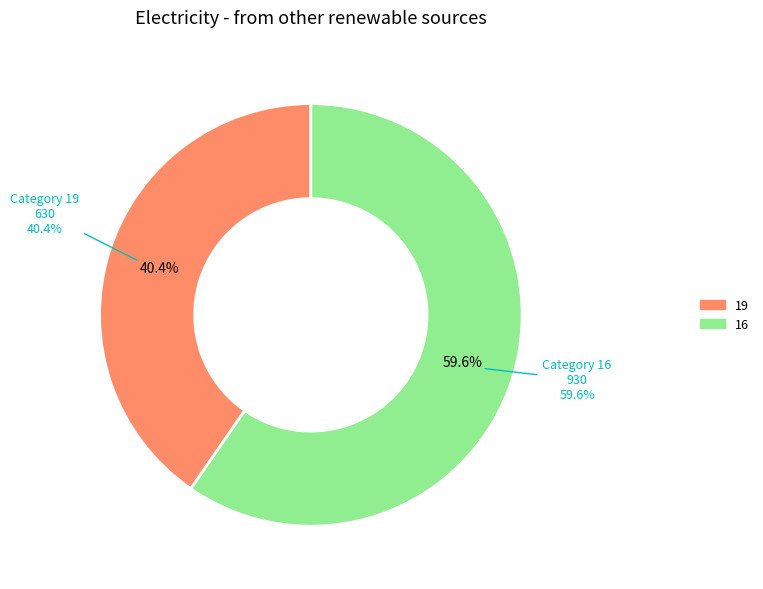

What is the change in value from 19 to 16?

+300